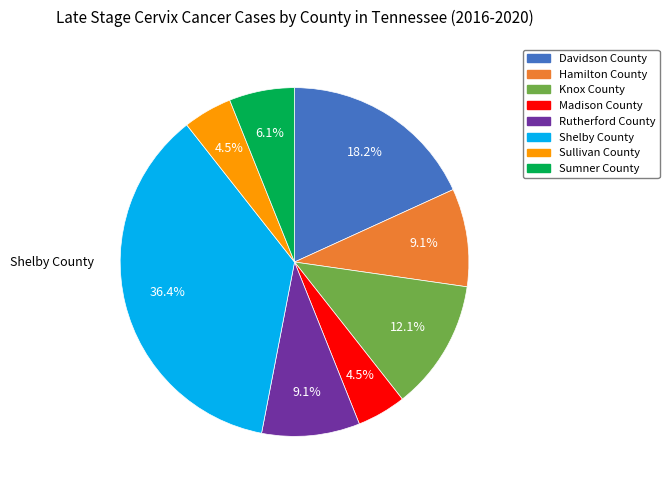

Which has a higher value, Knox County or Rutherford County?

Knox County